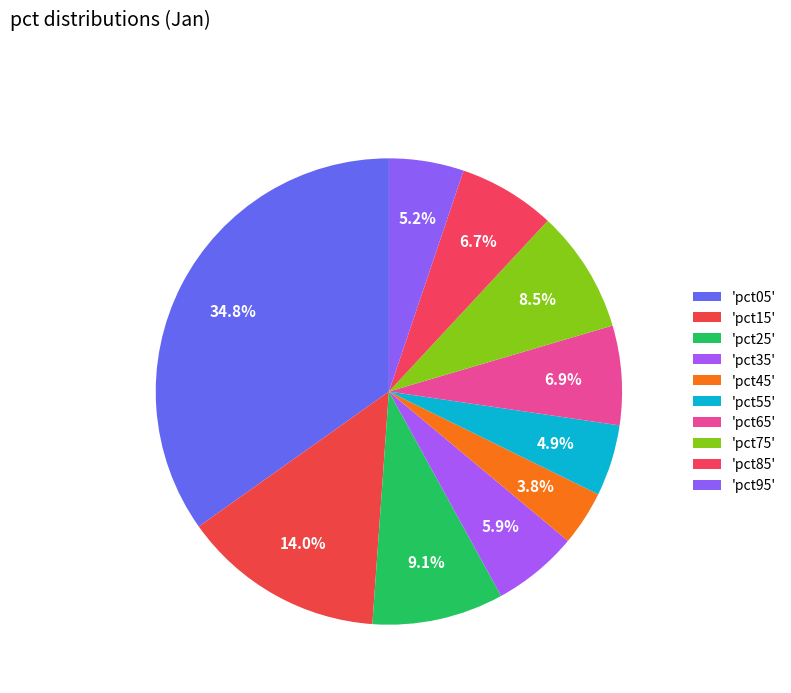

How many segments does this pie chart have?

10